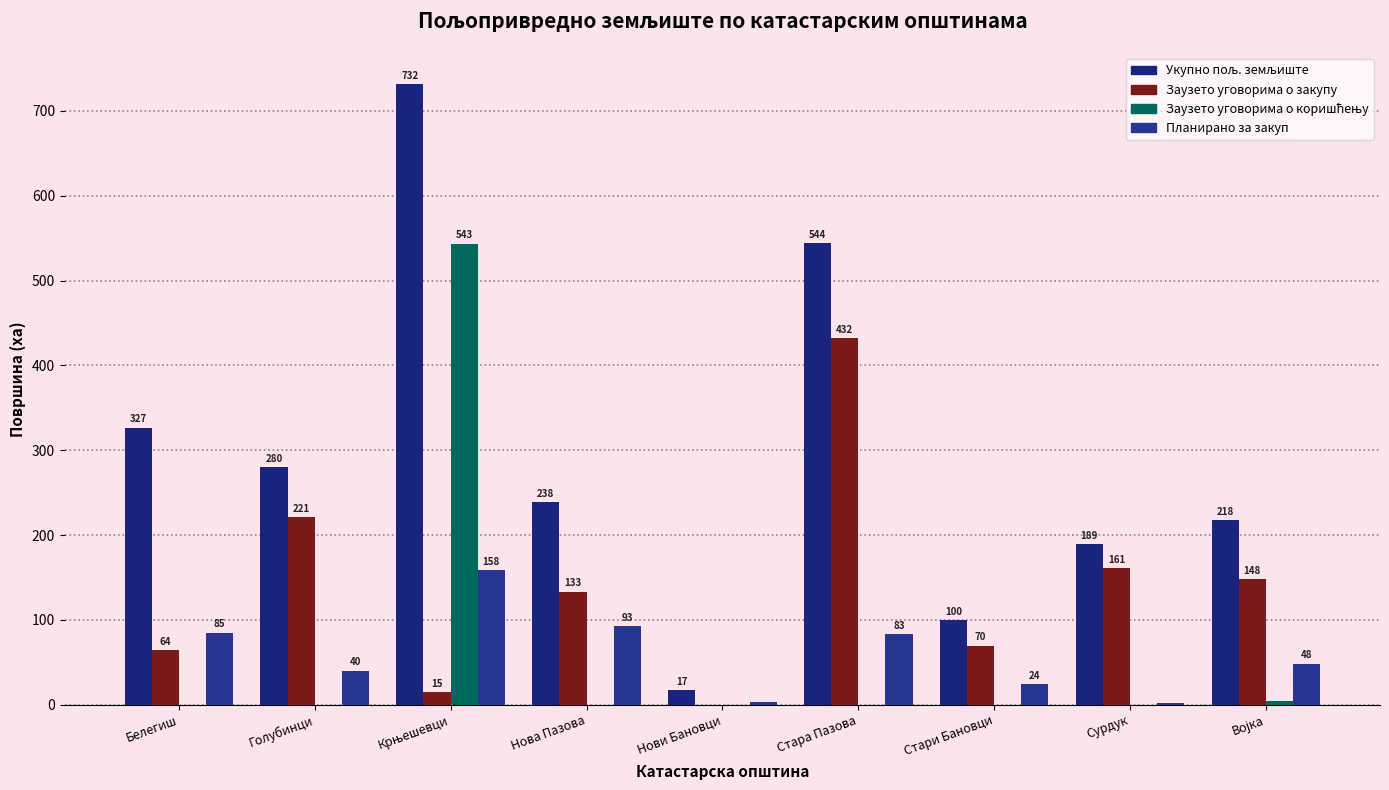

Does the chart contain stacked bars?

No